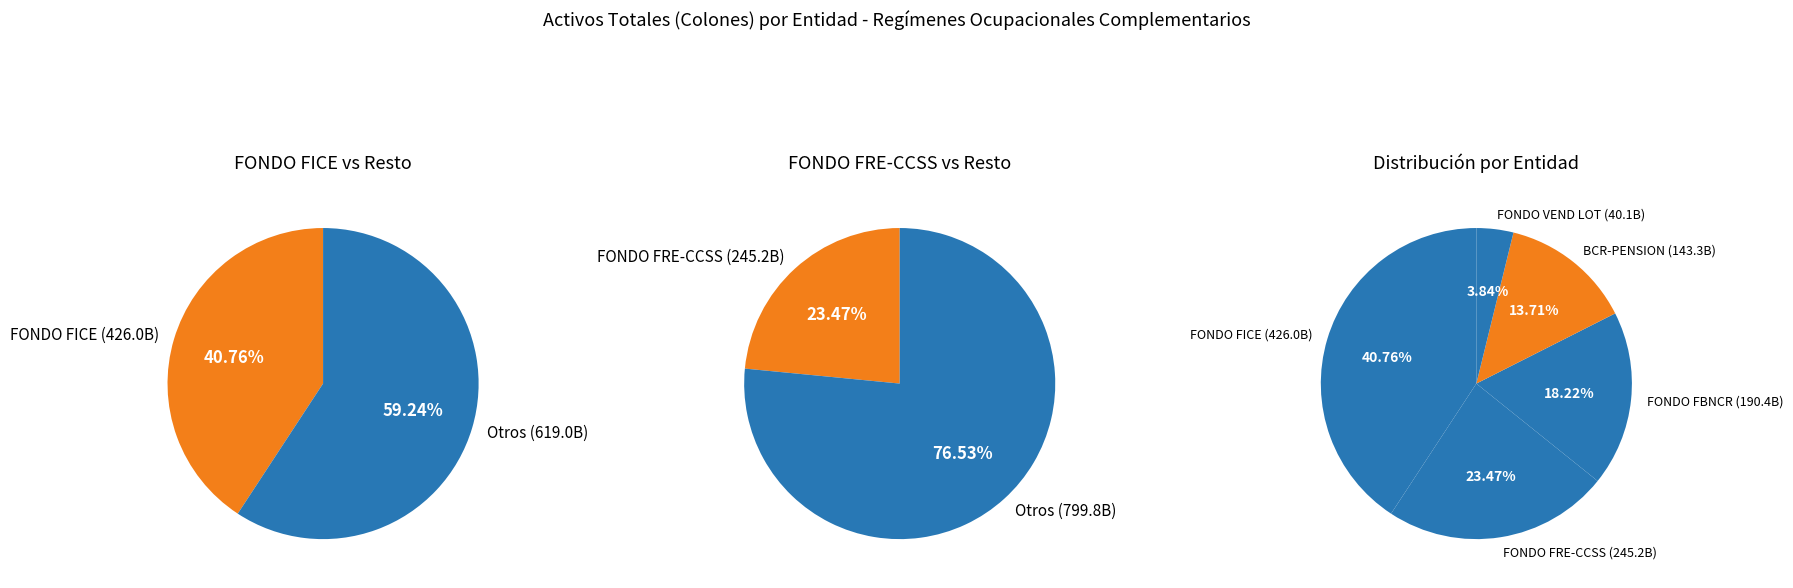

To the nearest percent, what percentage of the pie is FONDO FICE?

41%